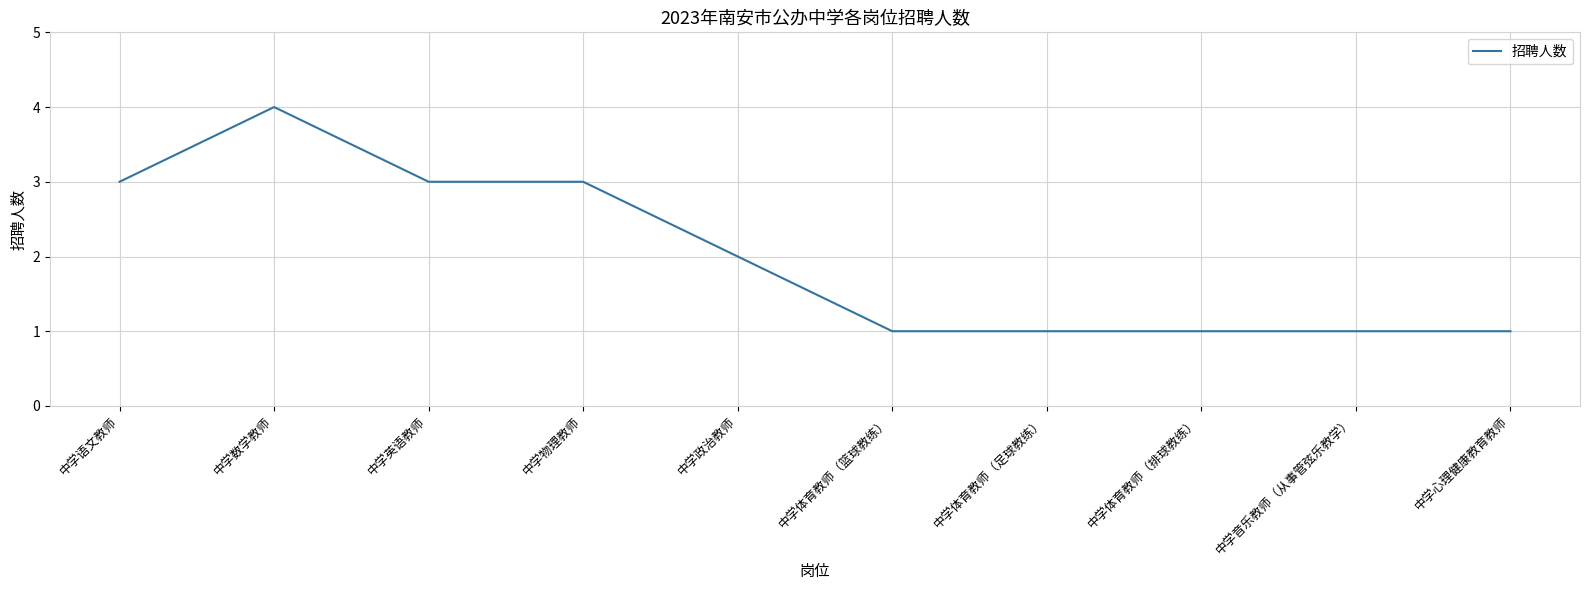

Approximately how many times larger is the value at 中学体育教师（排球教练） compared to 中学物理教师?

0.3